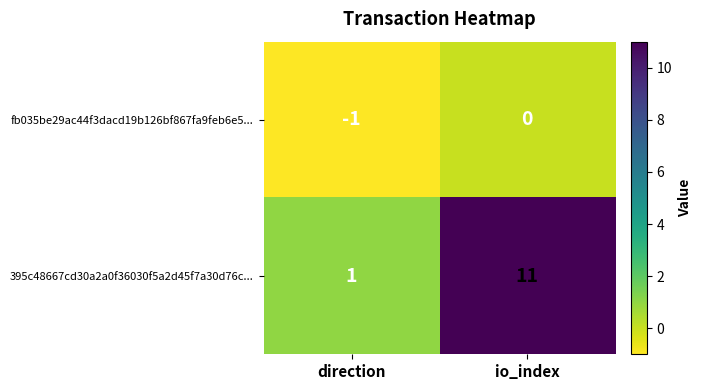

Count the number of categories in the chart.

2